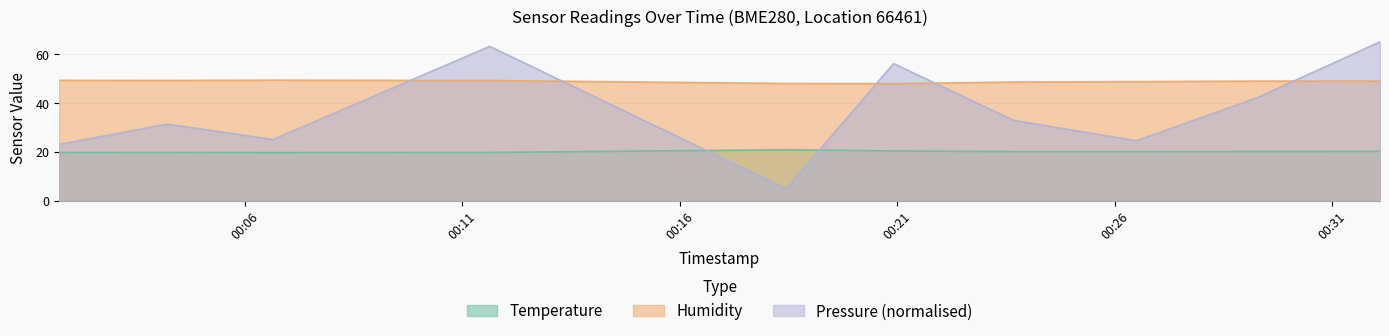

Does the chart have visible grid lines?

Yes